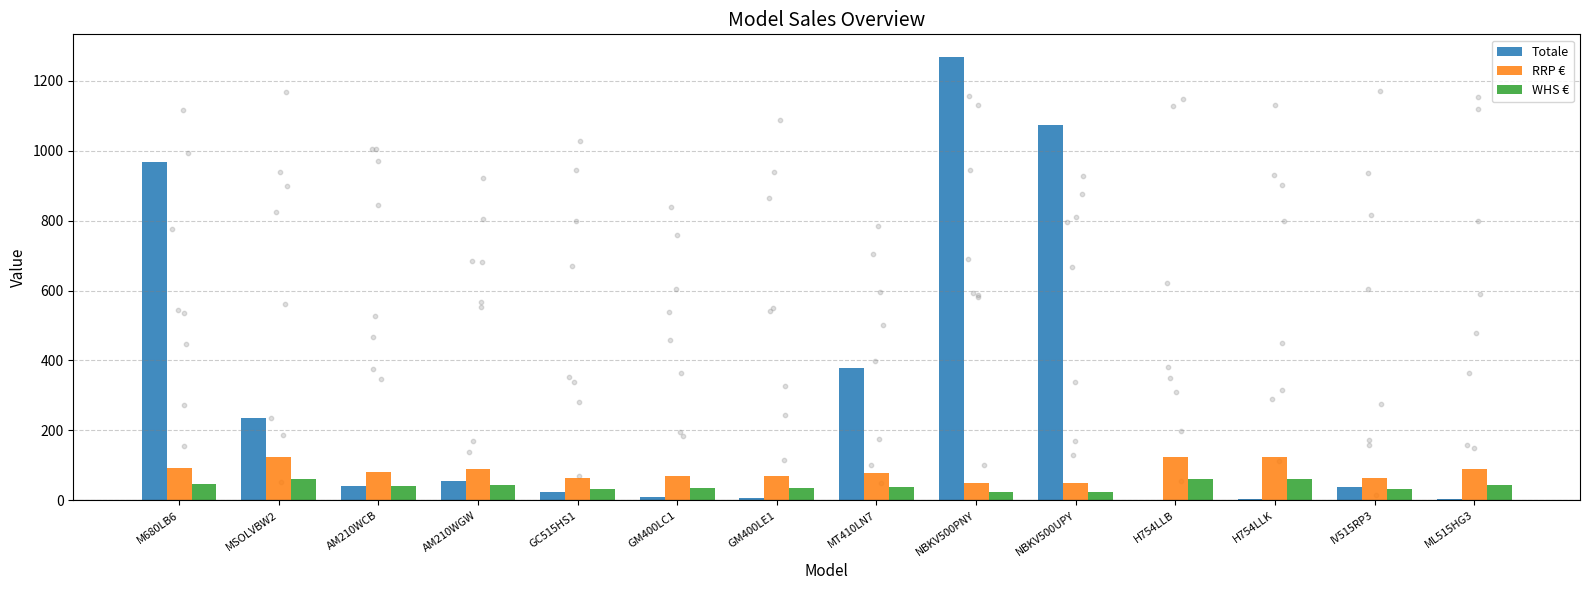

What is the total value across all series at GM400LC1?

112.5